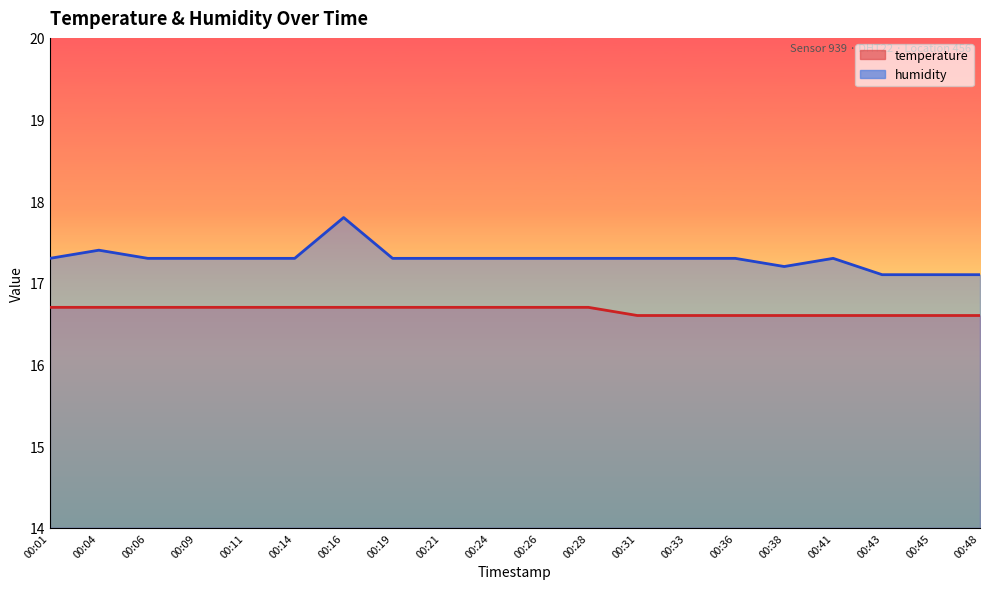

What is the value of the humidity point at the 19th from the left?

17.1